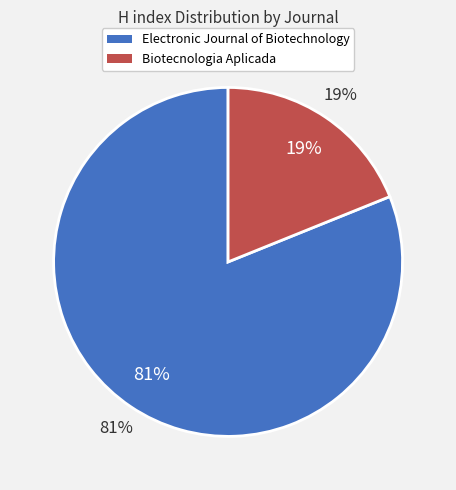

Count the number of slices in the pie.

2